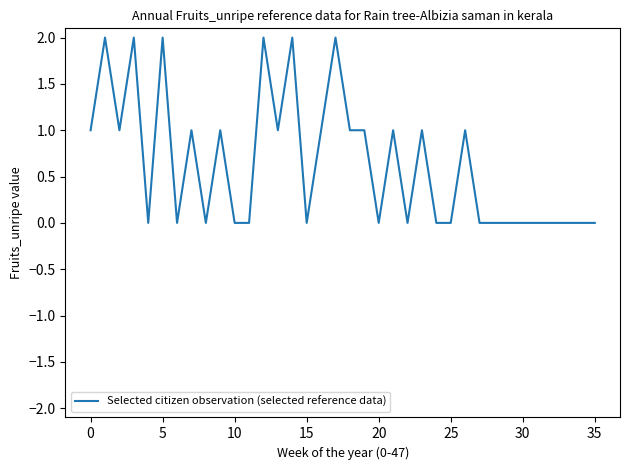

Is this an area chart (filled region under the line)?

No